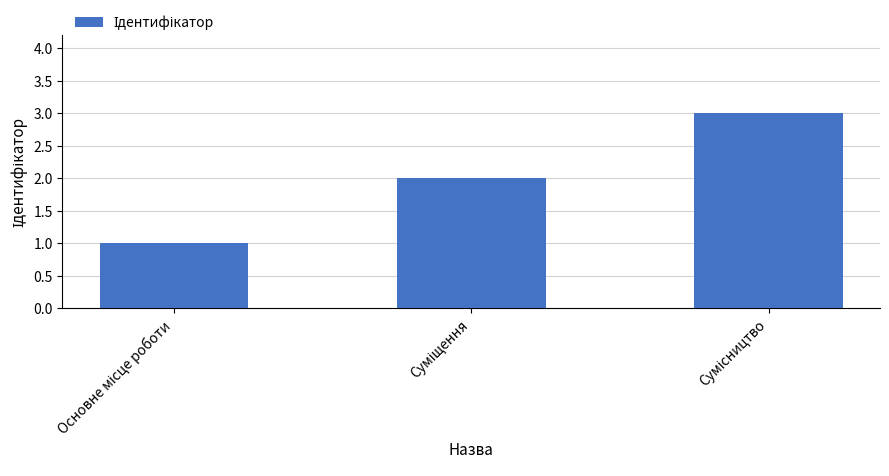

What is the maximum value shown in the chart?

3